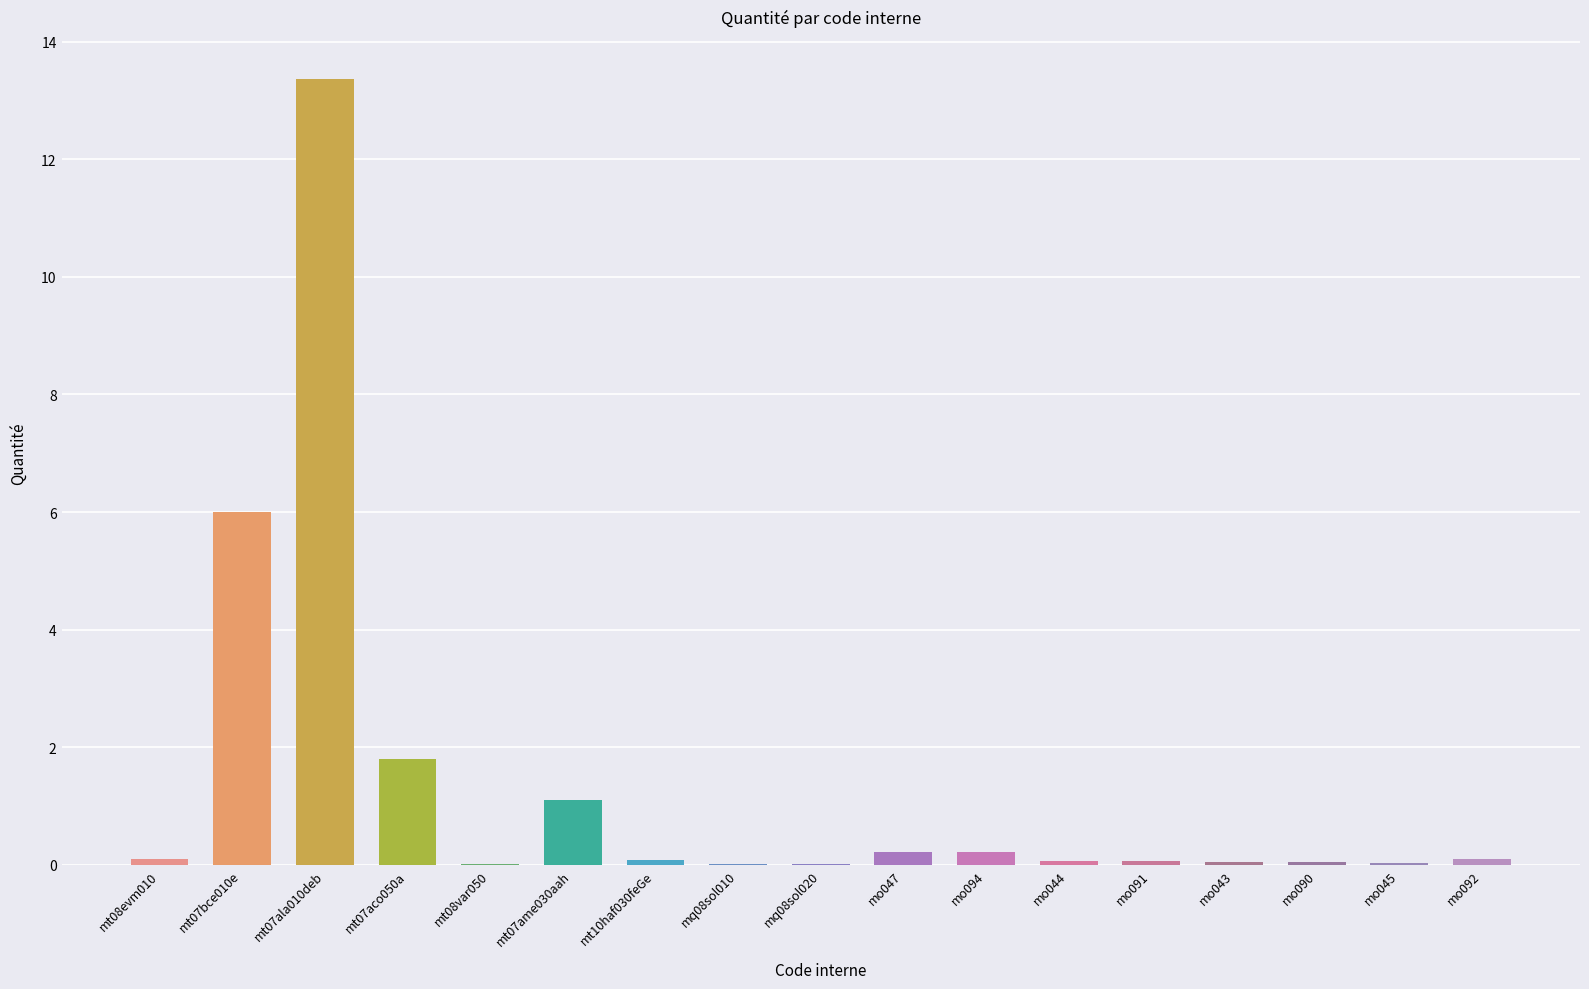

True or false: the data shows 0.0 at mq08sol010.

True